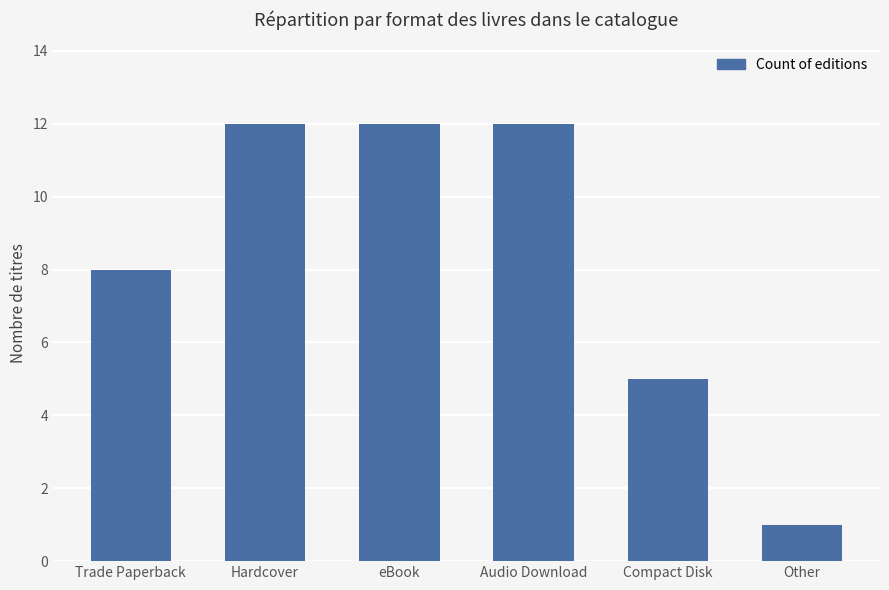

Which label corresponds to the smallest value in the chart?

Other